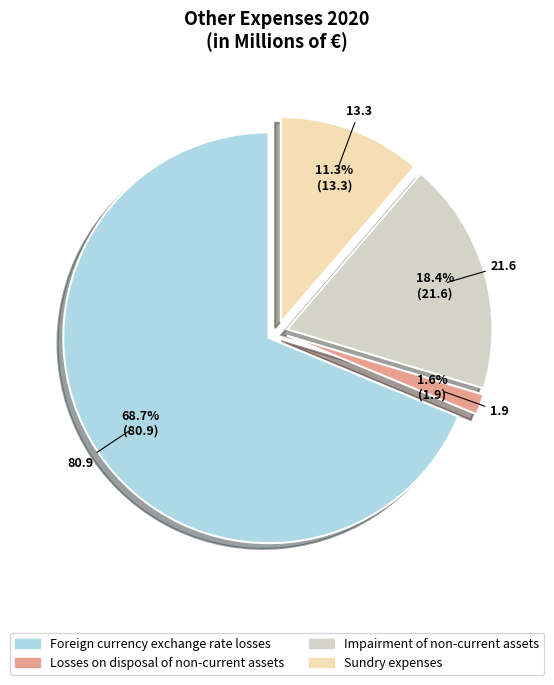

Between Losses on disposal of non-current assets and Impairment of non-current assets, which is larger?

Impairment of non-current assets